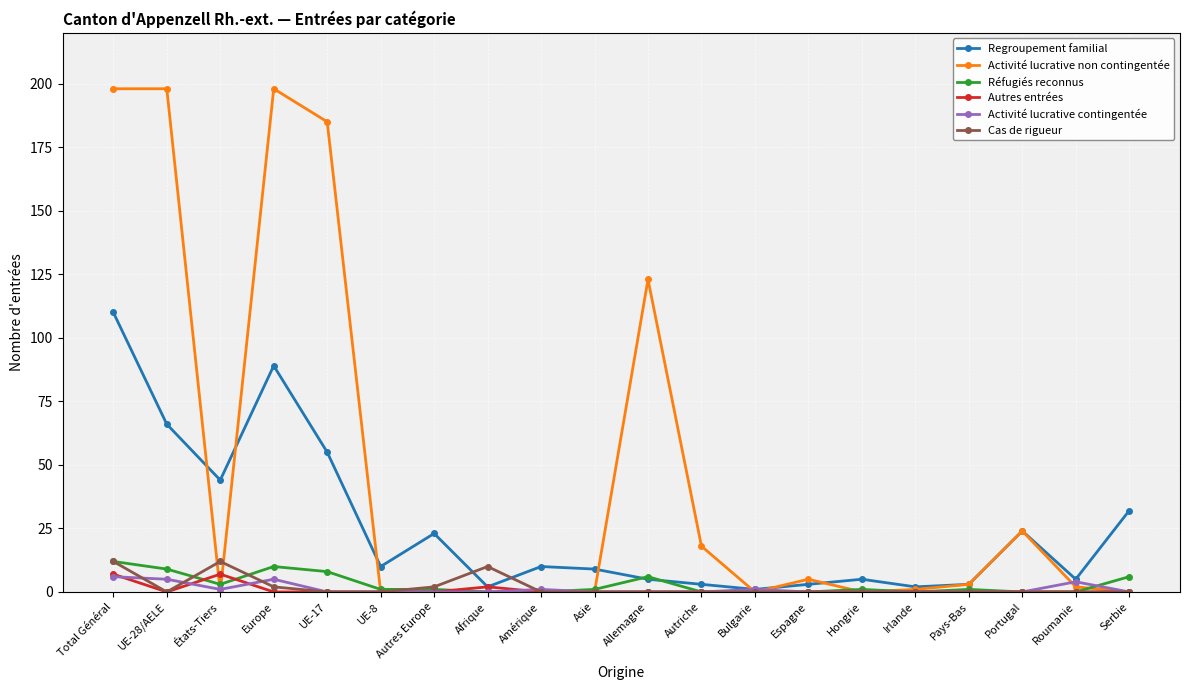

Does the chart display data point markers on the line(s)?

Yes